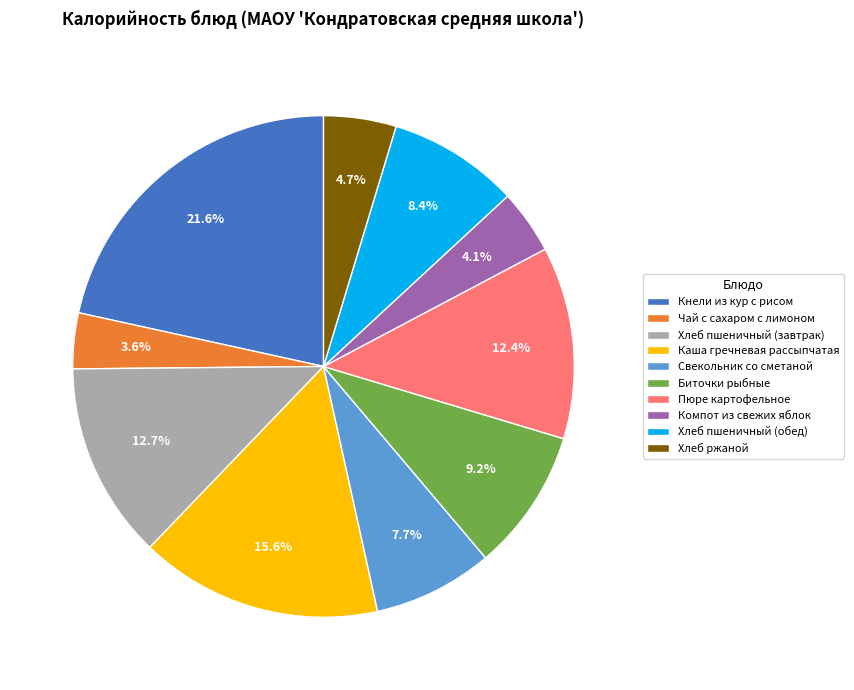

Combined, what portion of the pie is Компот из свежих яблок and Хлеб пшеничный (завтрак)?

16.8%